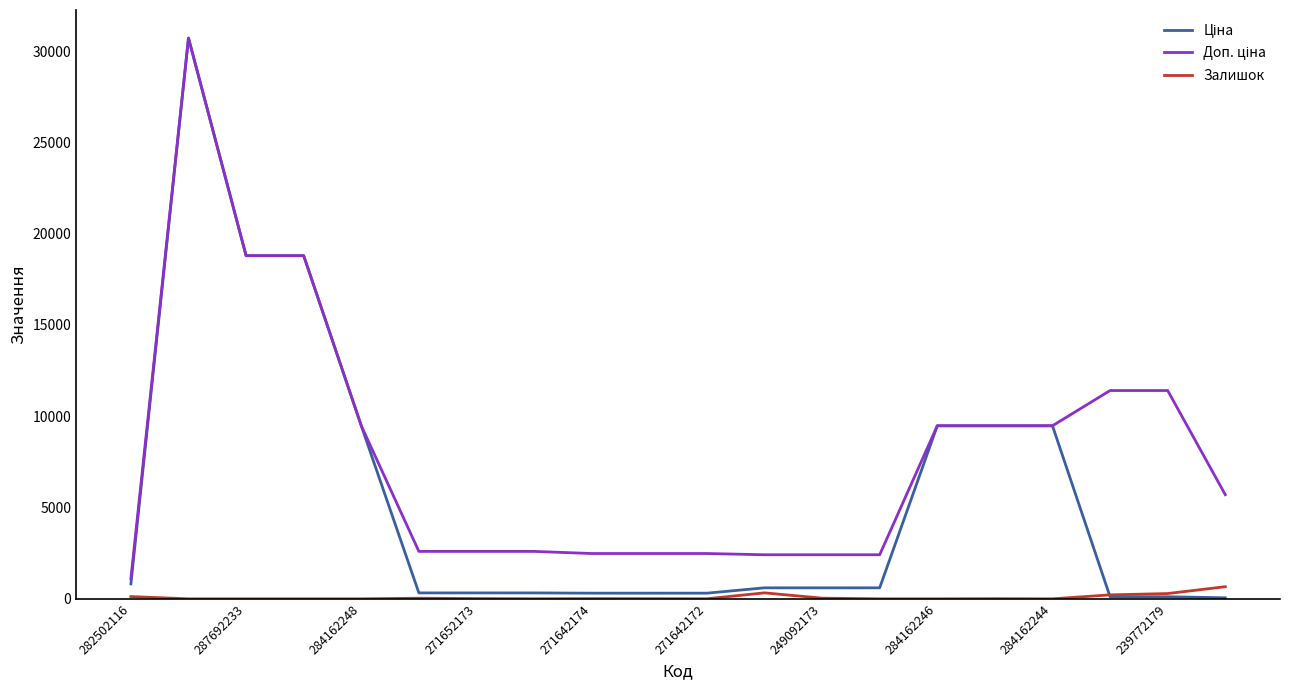

What is the greatest value displayed?

30717.1